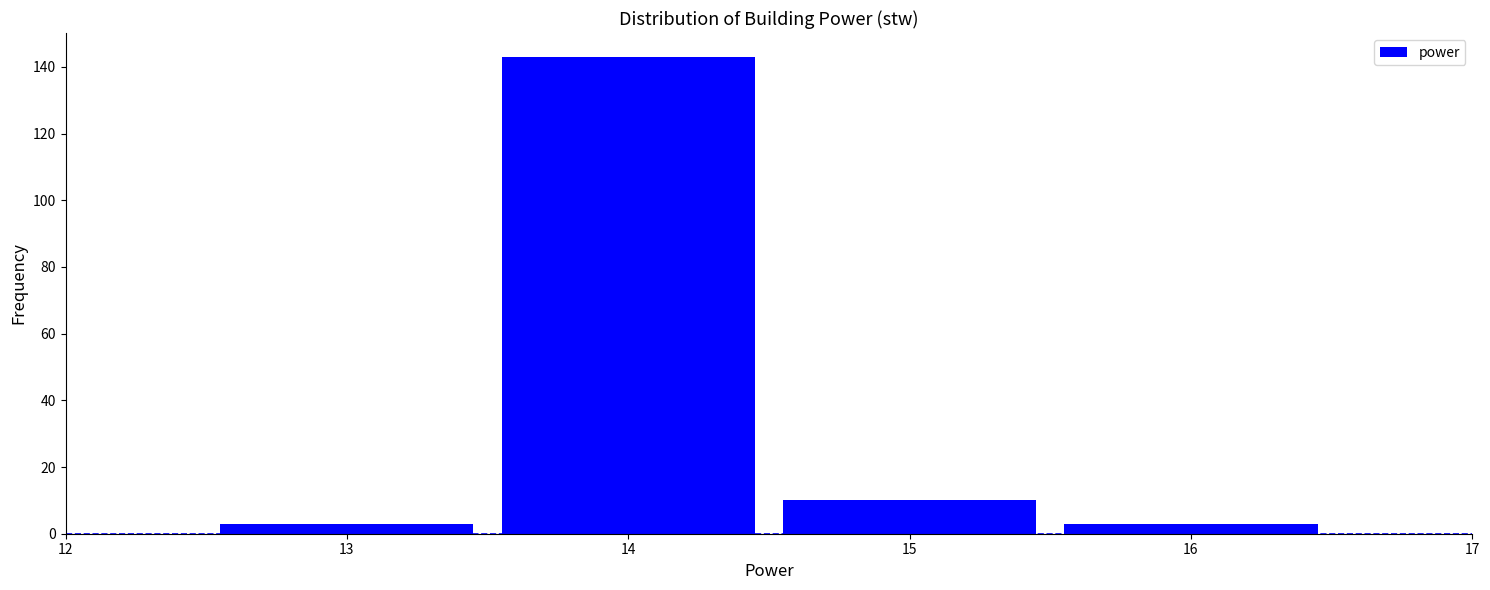

How tall is the bar that spans 15.5 to 16.5 on the x-axis? The values are not printed on the chart, so give them approximately, as read against the axis.

4